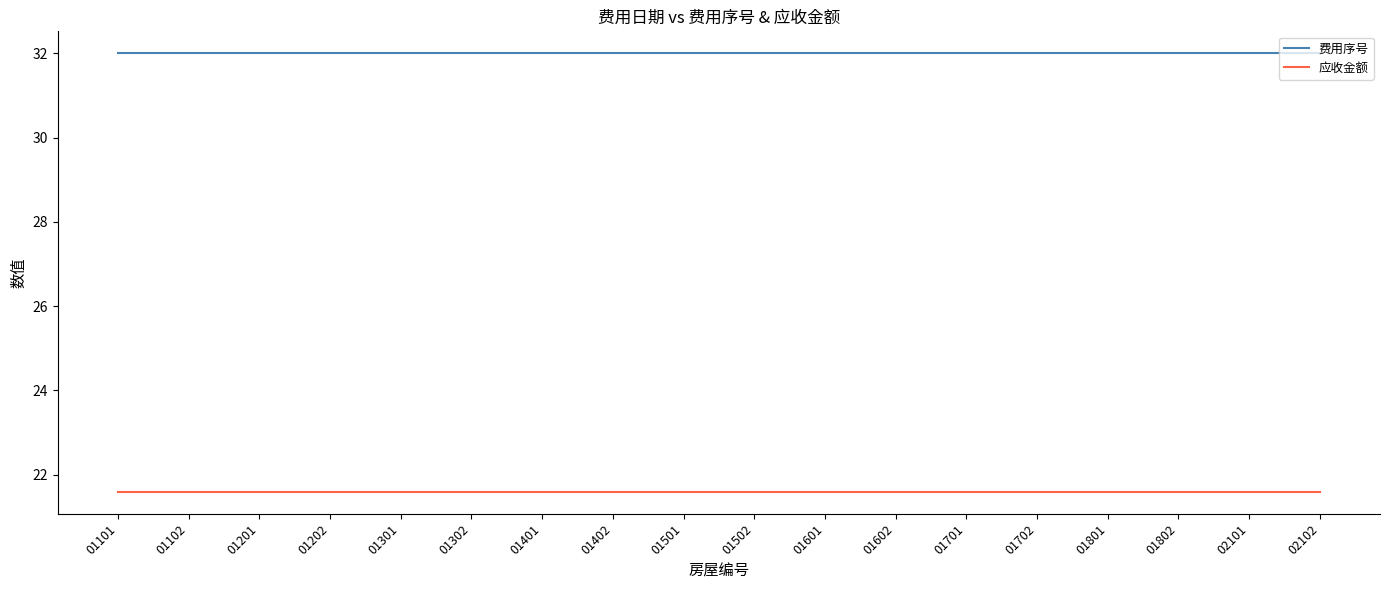

Does the chart have visible grid lines?

No